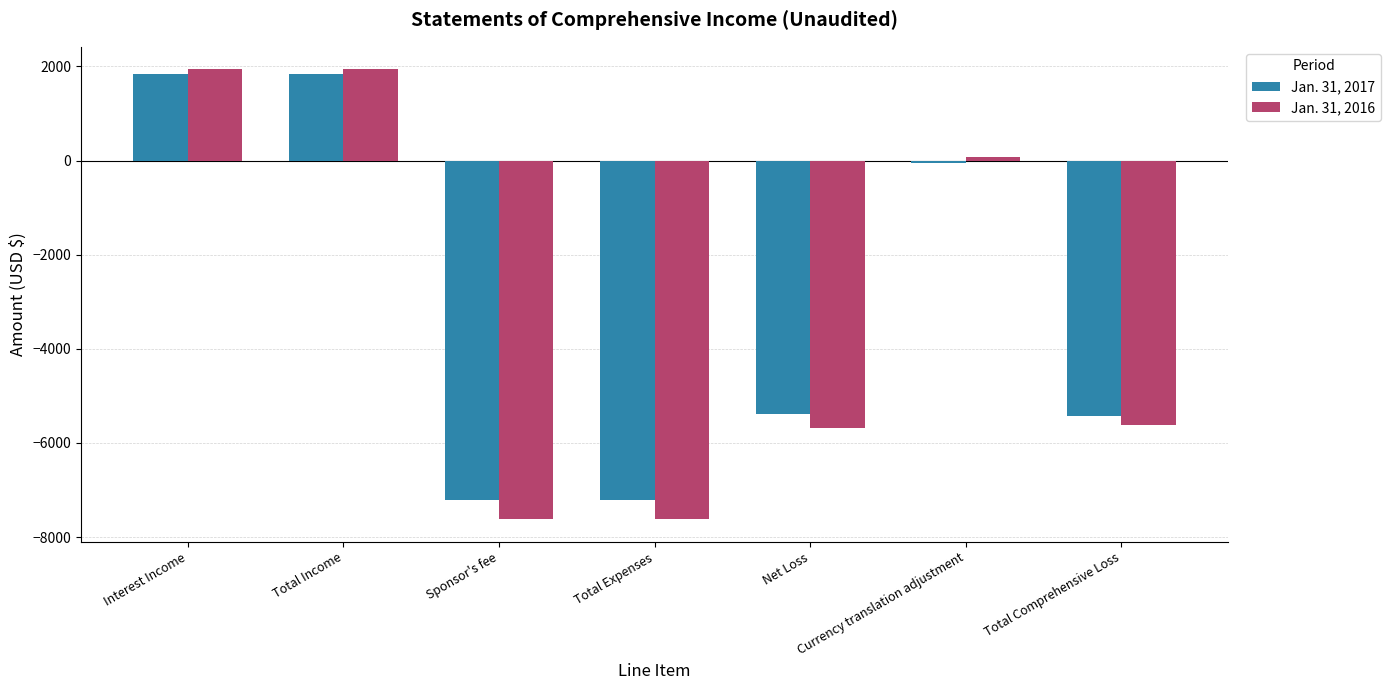

Which series has the widest spread of values?

Jan. 31, 2016